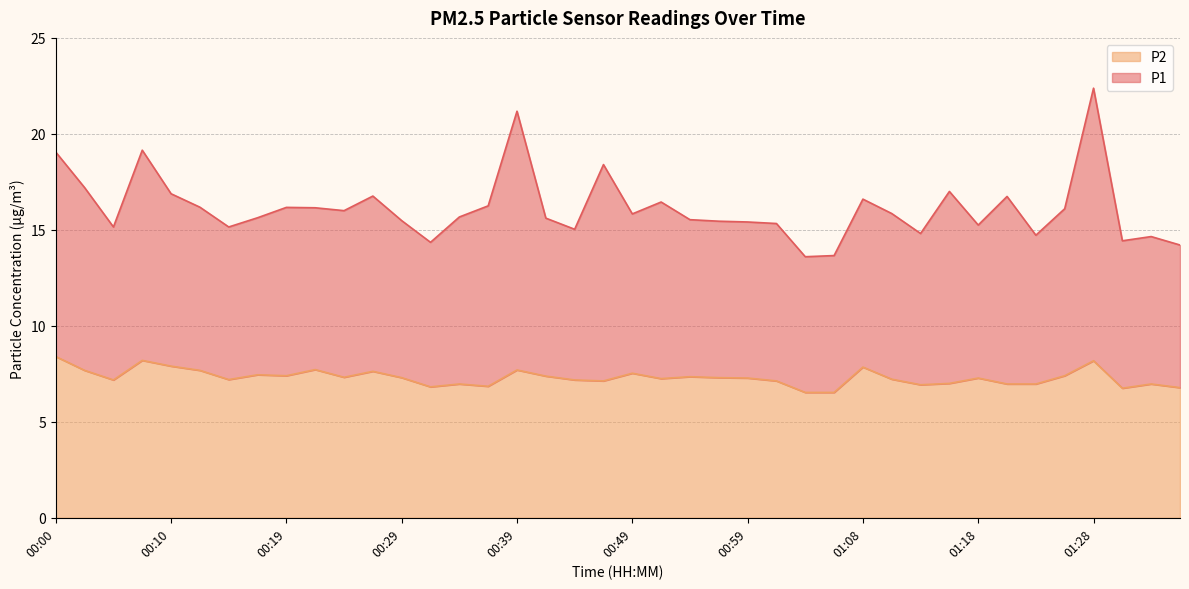

Does the chart have visible grid lines?

Yes